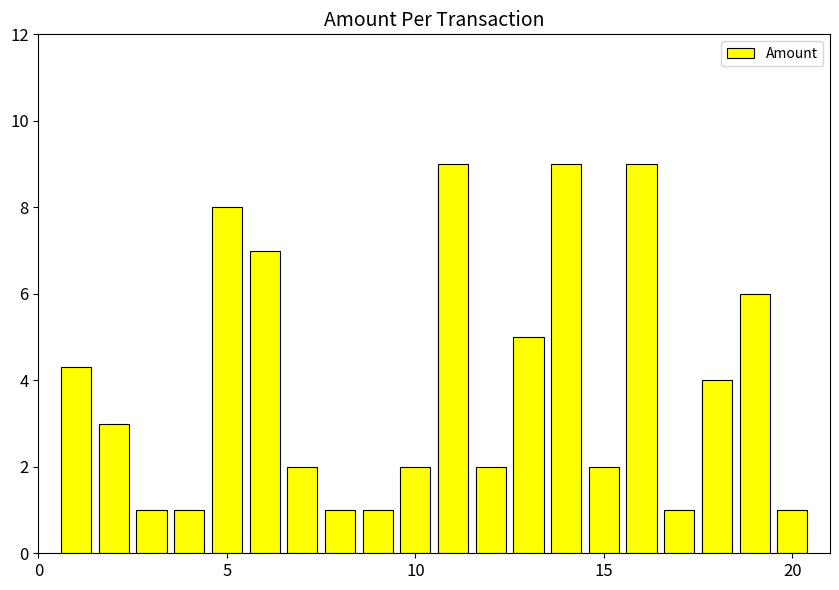

What is the value of the 1st bar from the left?

4.3